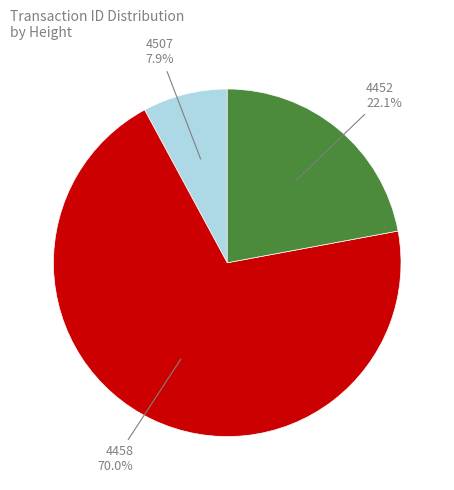

True or false: 4458 accounts for 64% of the total.

False